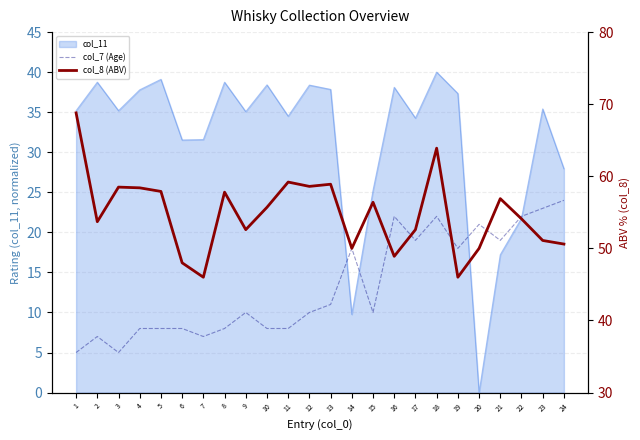

The col_8 (ABV) series shows 82.4 at 6. True or false?

False